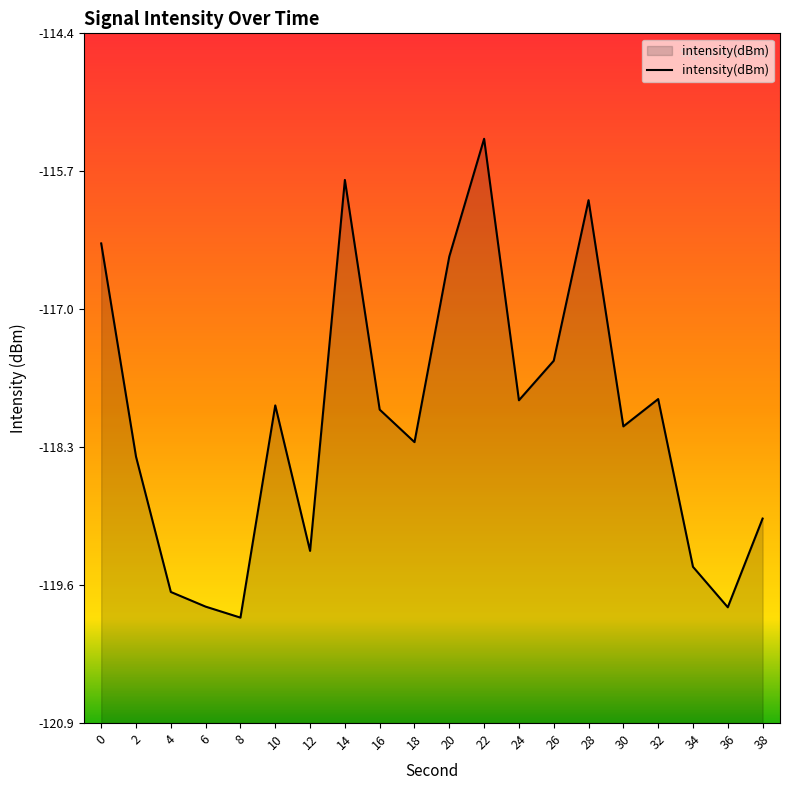

Rank the categories by value from highest to lowest.

22, 14, 28, 0, 20, 26, 32, 24, 10, 16, 30, 18, 2, 38, 12, 34, 4, 6, 36, 8